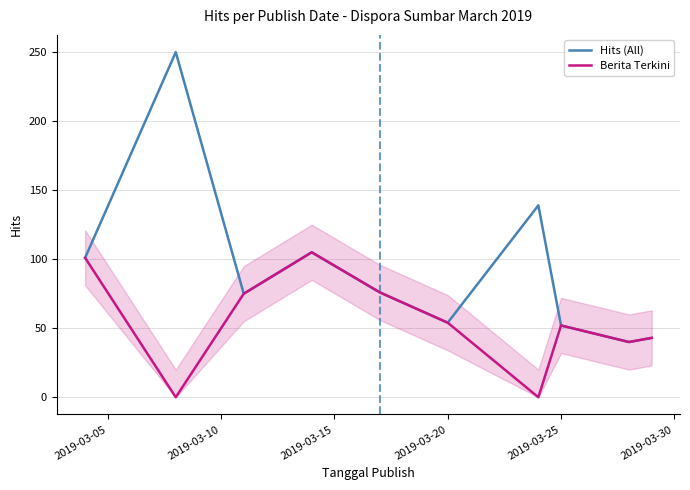

Rank the series by their average value, from lowest to highest.

Berita Terkini, Hits (All)